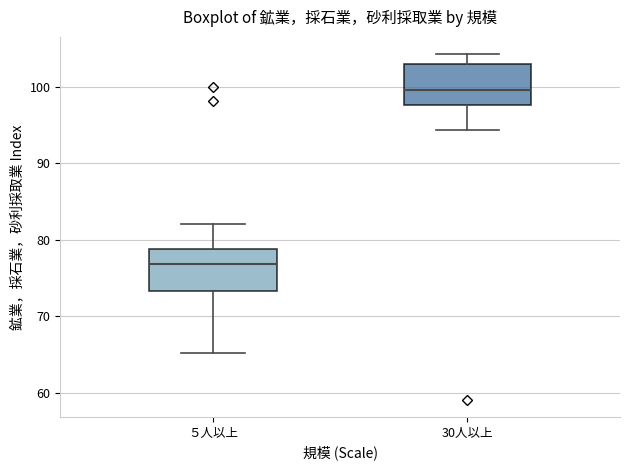

Which box's median line is the highest?

30人以上